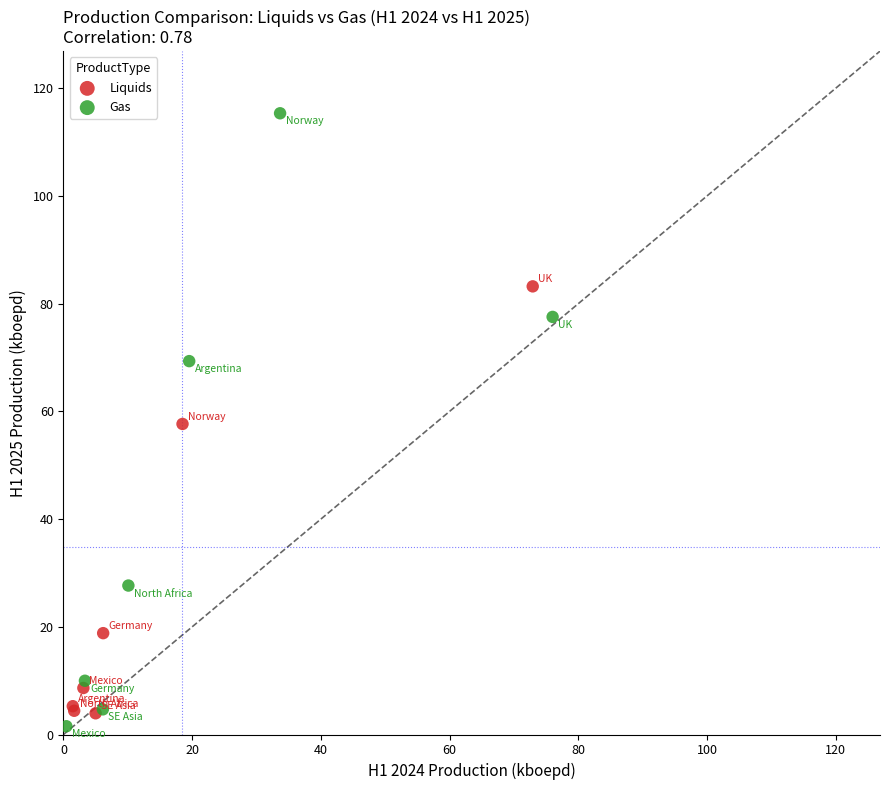

What are all the series names shown in the legend?

Liquids, Gas